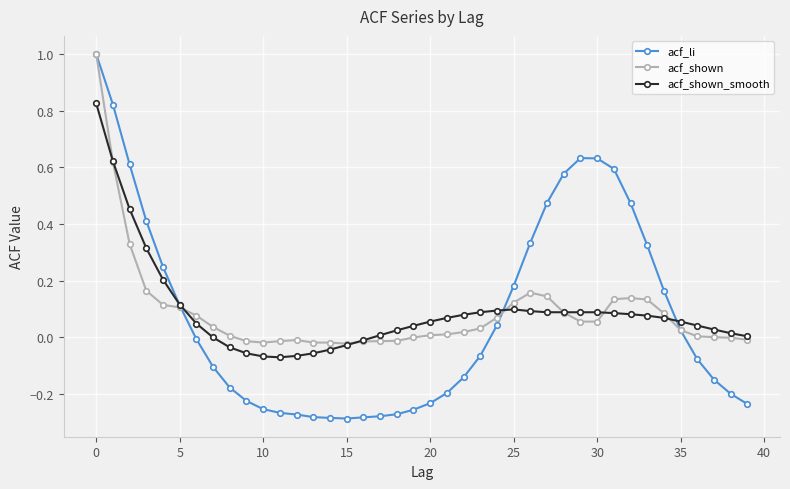

Which series has the widest spread of values?

acf_li